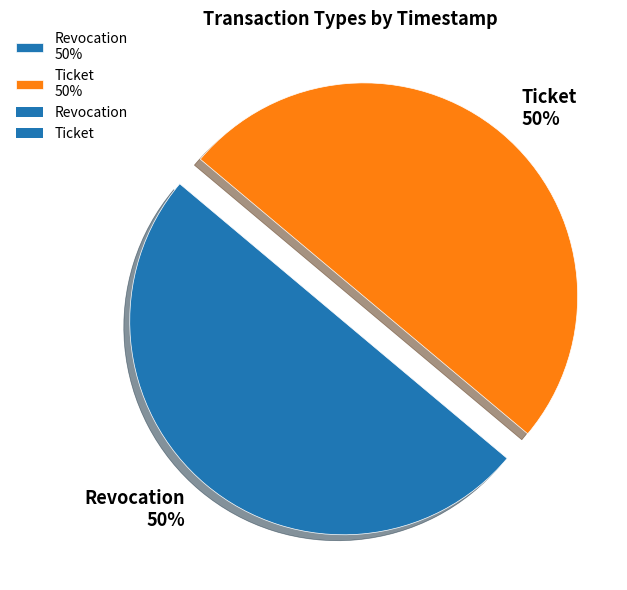

To the nearest percent, what is the combined percentage of Ticket and Revocation?

100%